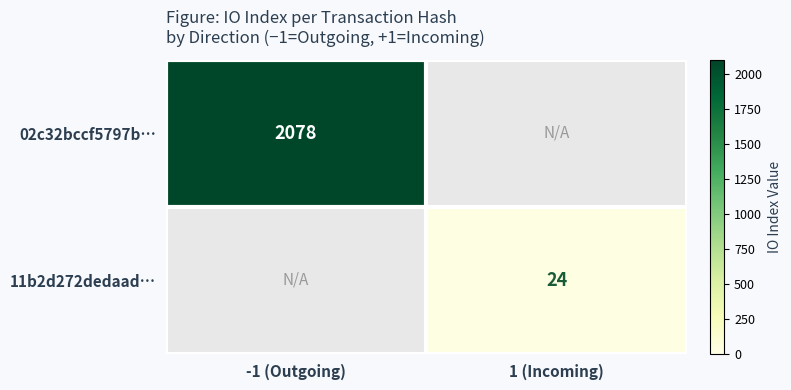

True or false: 02c32bccf5797b… has a value of 2078 at -1 (Outgoing).

True